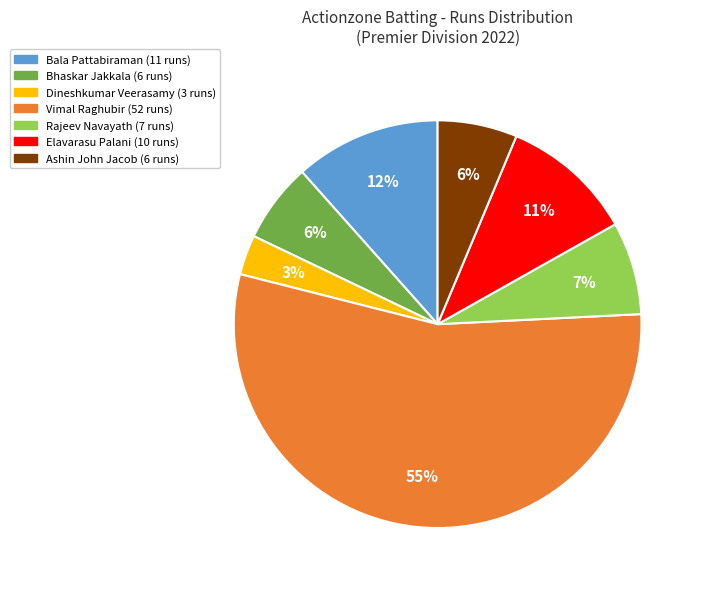

How many segments does this pie chart have?

7